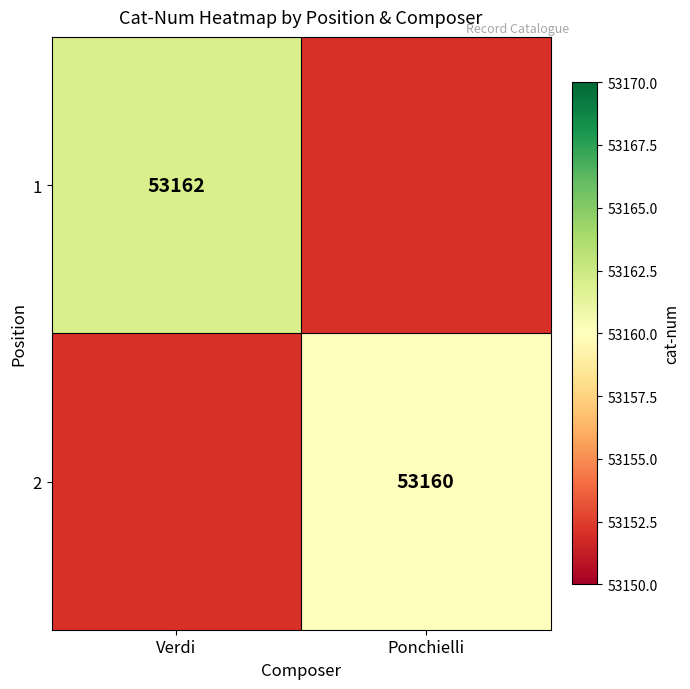

Is it true that 1 equals 53162 at Verdi?

True